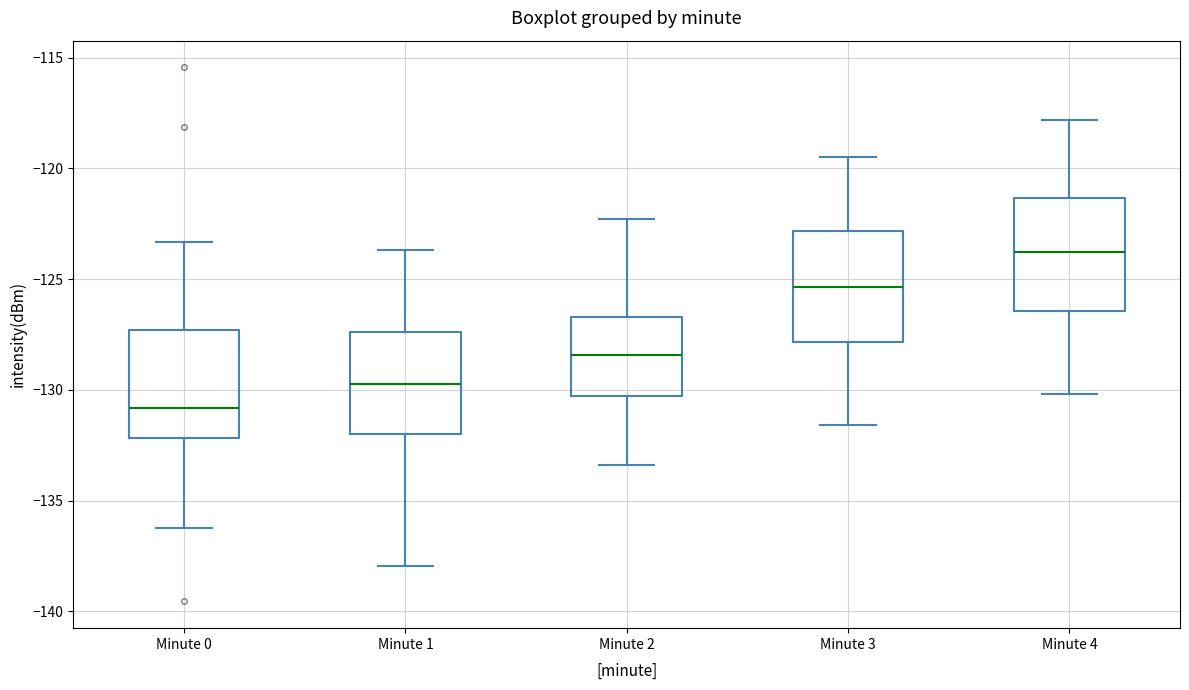

Reading left to right, read every box against the y-axis: the position of its median line, the range the box covers, and the ends of its whiskers. The values are not printed on the chart, so give them approximately, as read against the axis.

Minute 0: median -131.0, box -132.0 to -127.5, whiskers -136.5 to -123.5
Minute 1: median -130.0, box -132.0 to -127.5, whiskers -138.0 to -123.5
Minute 2: median -128.5, box -130.5 to -126.5, whiskers -133.5 to -122.5
Minute 3: median -125.5, box -128.0 to -123.0, whiskers -131.5 to -119.5
Minute 4: median -124.0, box -126.5 to -121.5, whiskers -130.0 to -118.0